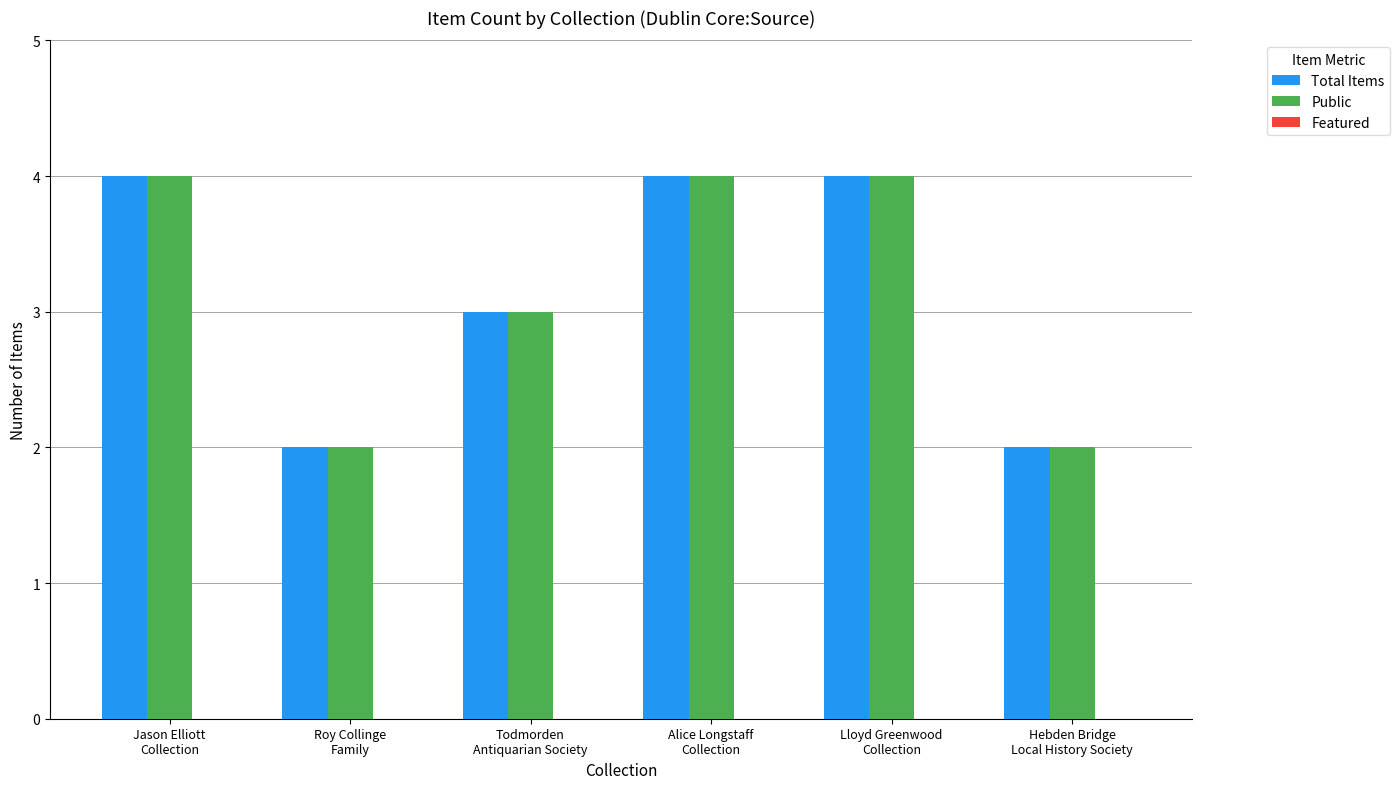

What is the sum of all Public values?

19